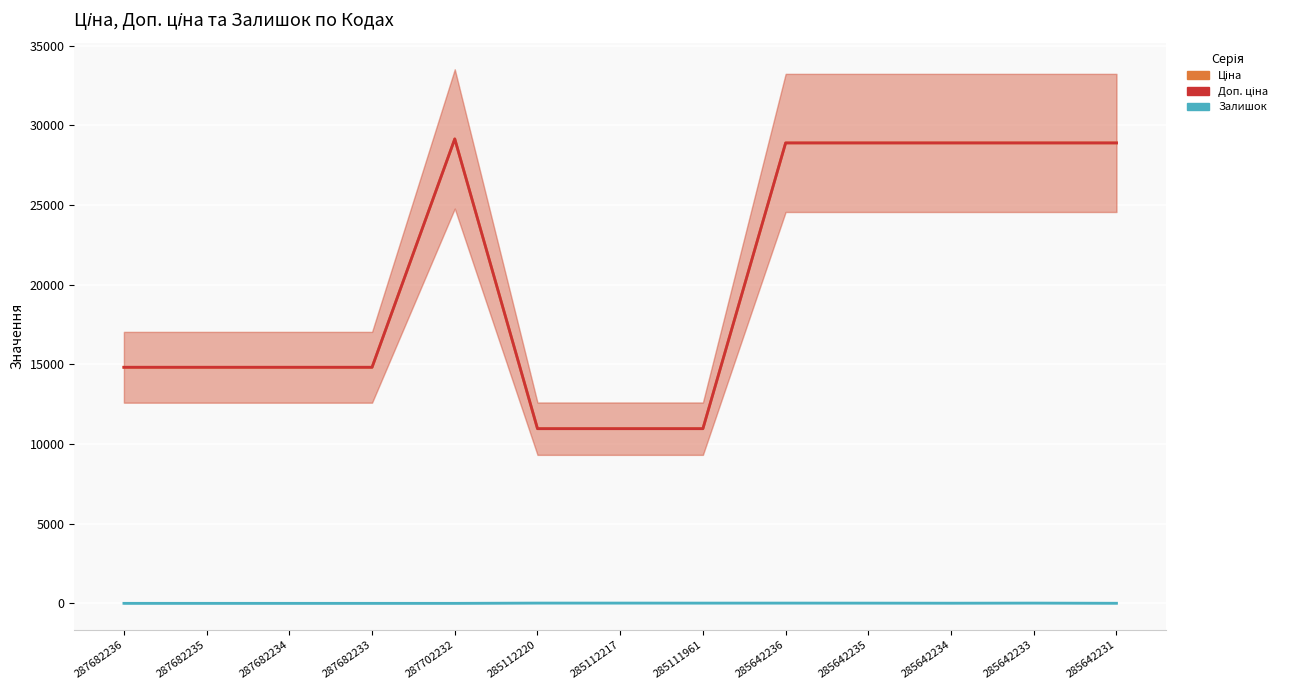

What is the label of the 7th point from the right?

285112217